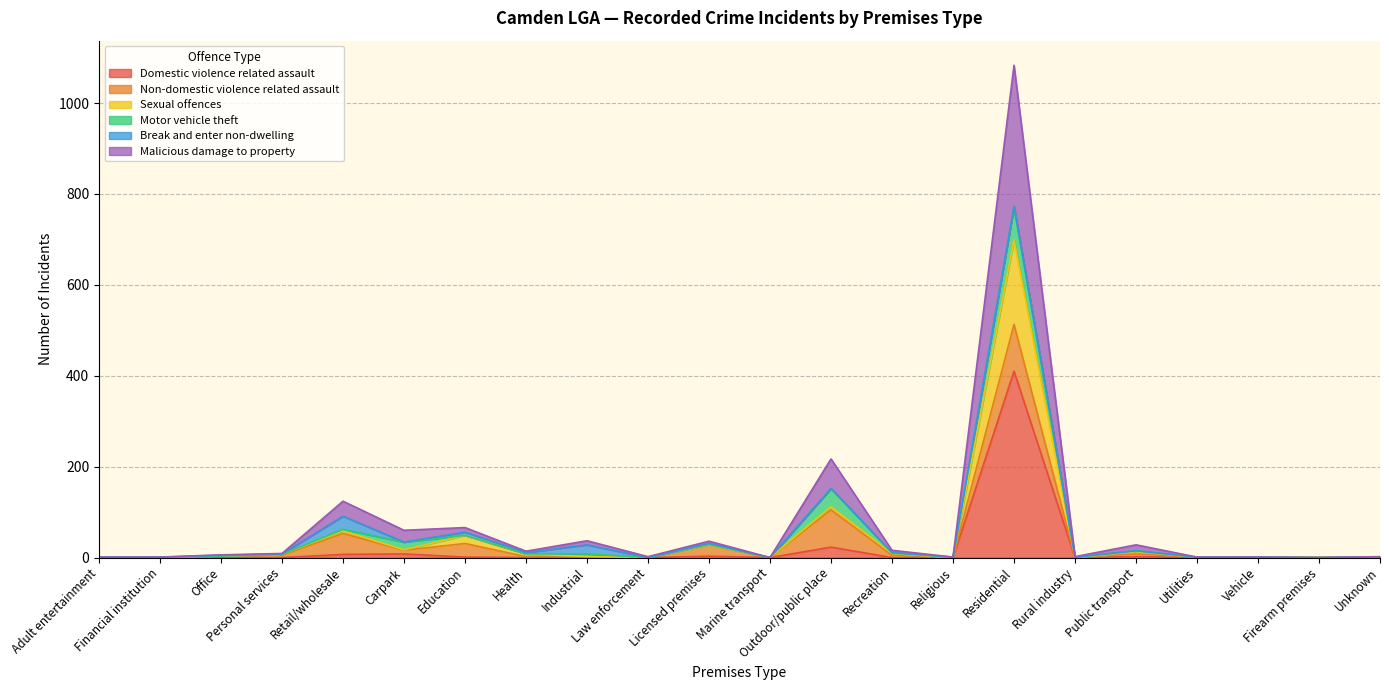

What is the highest value of the Domestic violence related assault series?

410